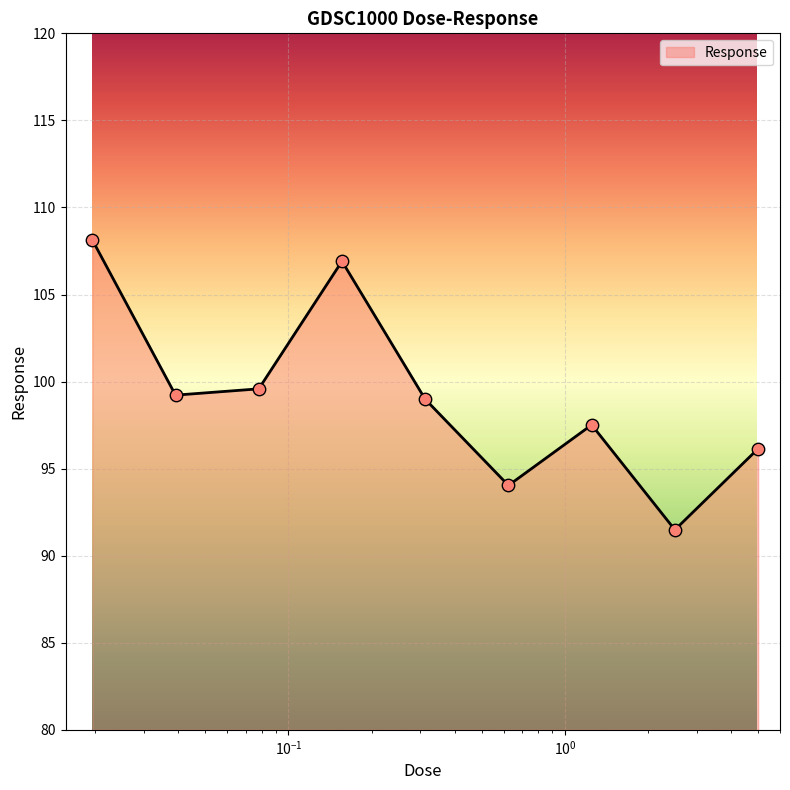

What is the difference between the maximum and minimum values?

16.7